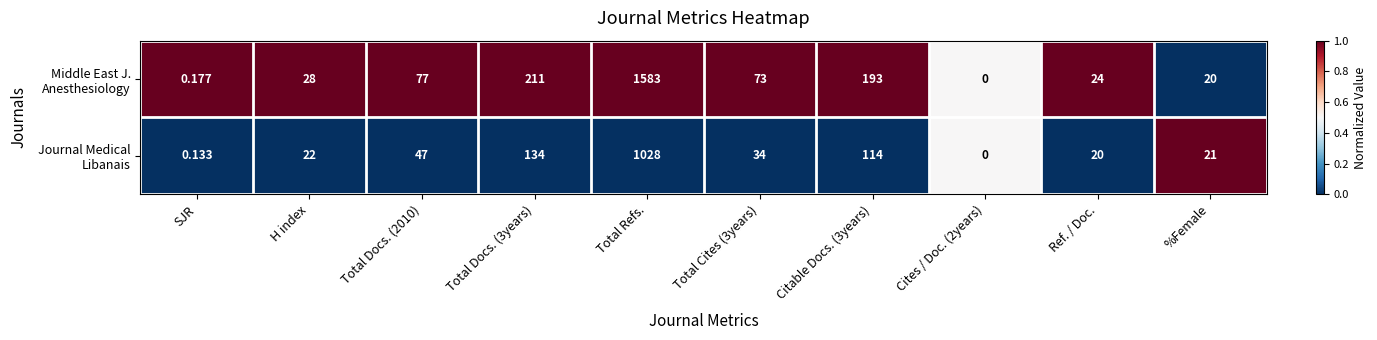

At which category is the sum across all series the highest?

Total Refs.